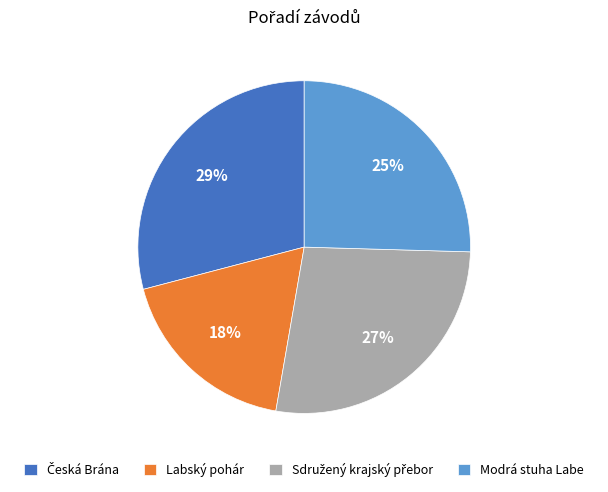

What percentage is the Modrá stuha Labe slice, to the nearest percent?

25%